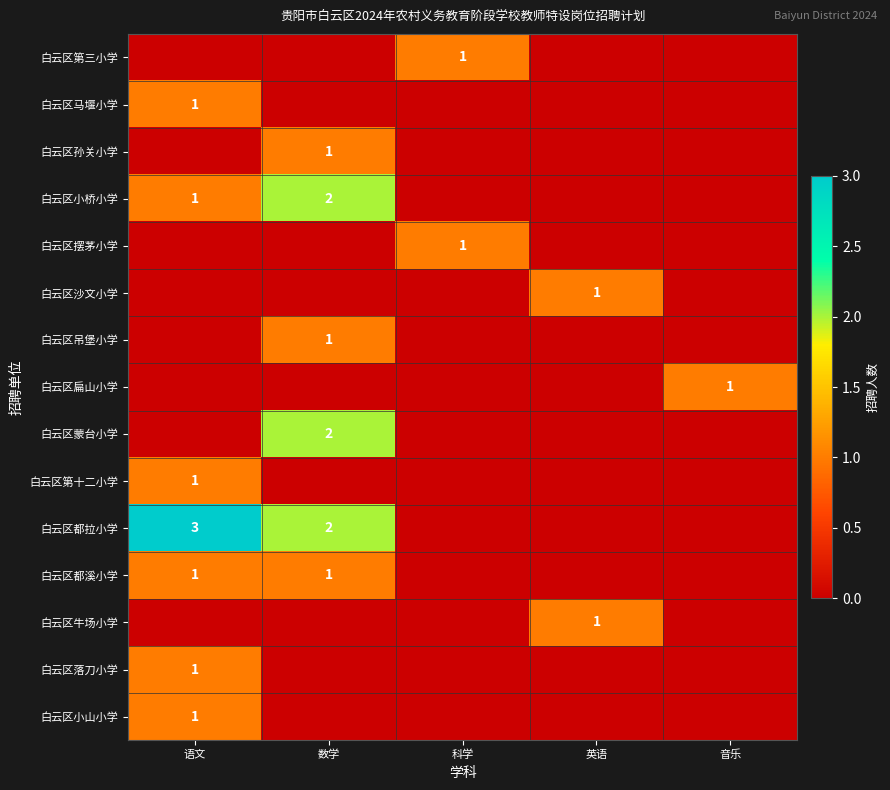

True or false: 白云区吊堡小学 has a value of 1 at 数学.

True